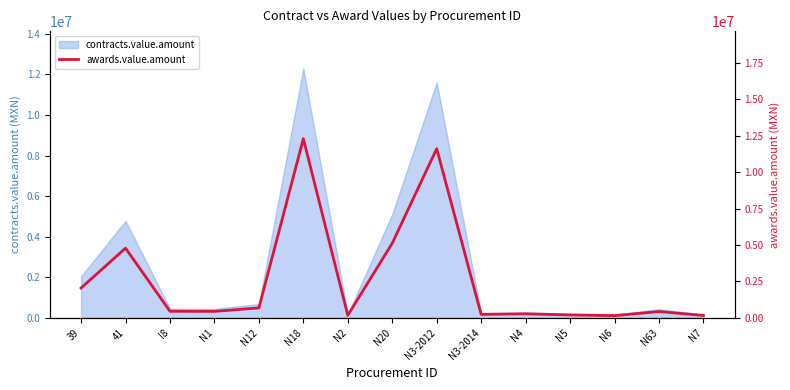

True or false: the data shows 5119214.5 at N20.

True